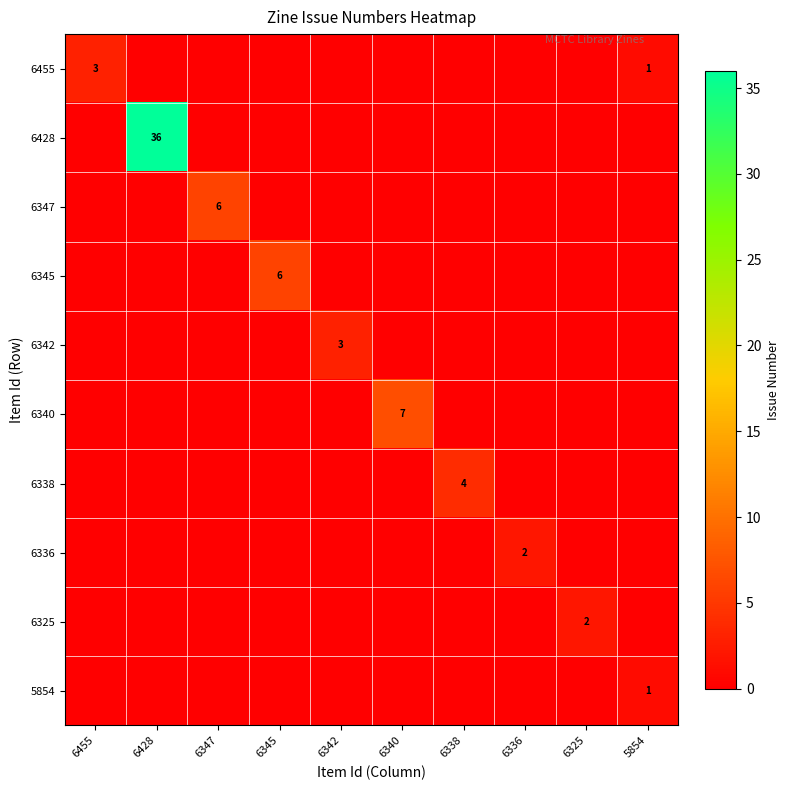

The 6338 series shows 0 at 6347. True or false?

True